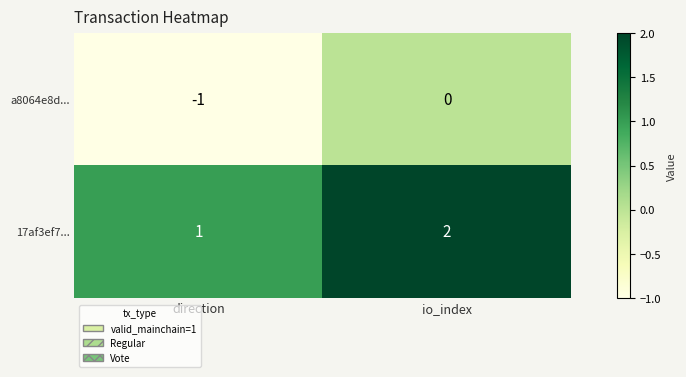

Which category has the lowest value in the 17af3ef7... series?

direction